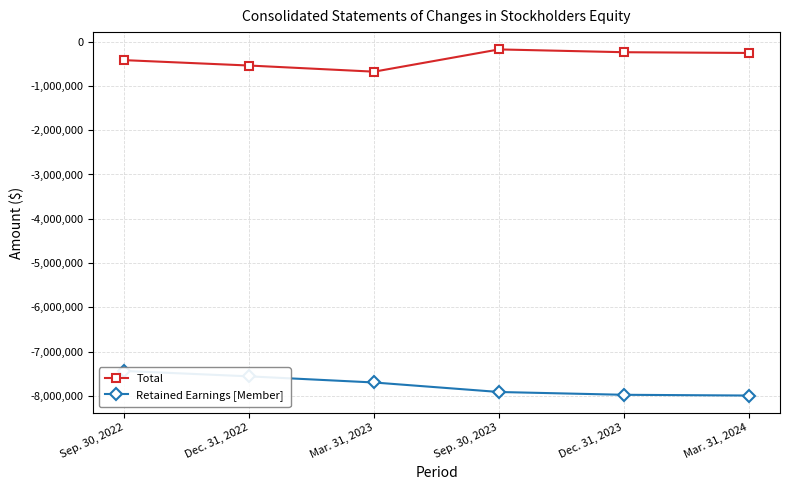

How many data points in Total are above -257622?

2